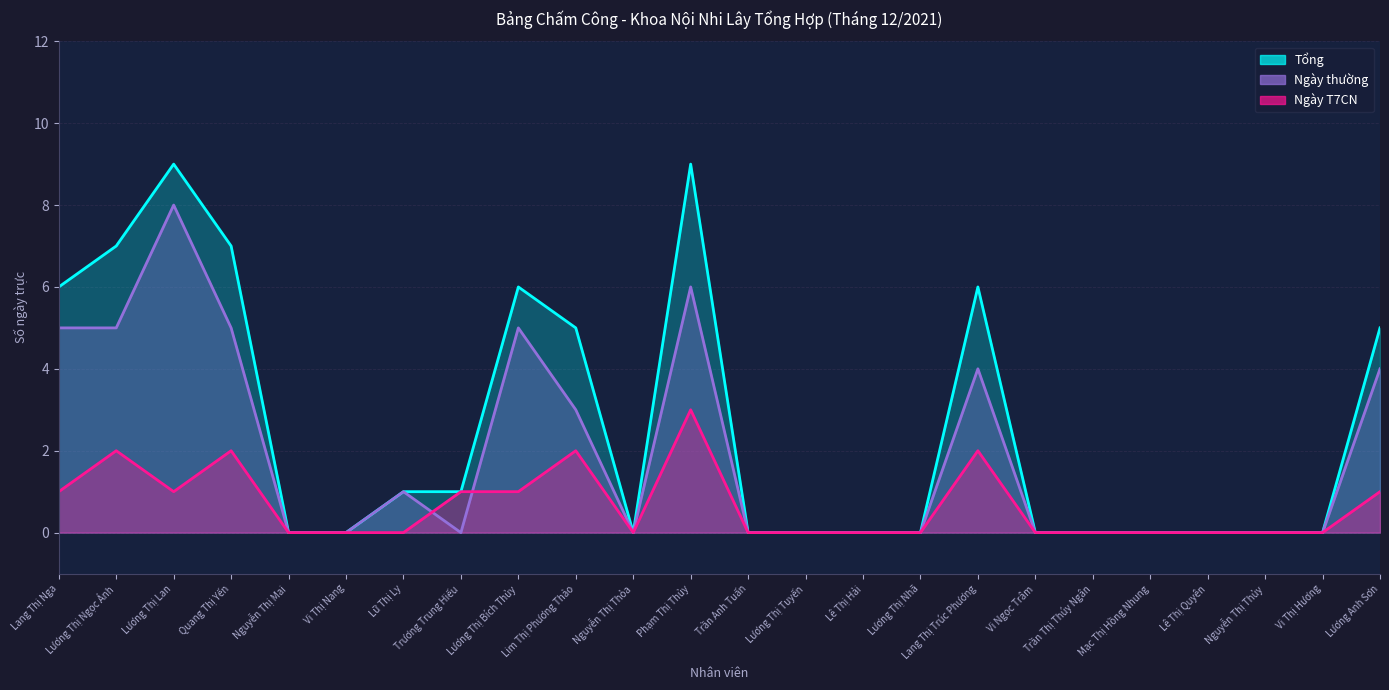

What is the spread (max minus min) of values at Quang Thị Yến?

5